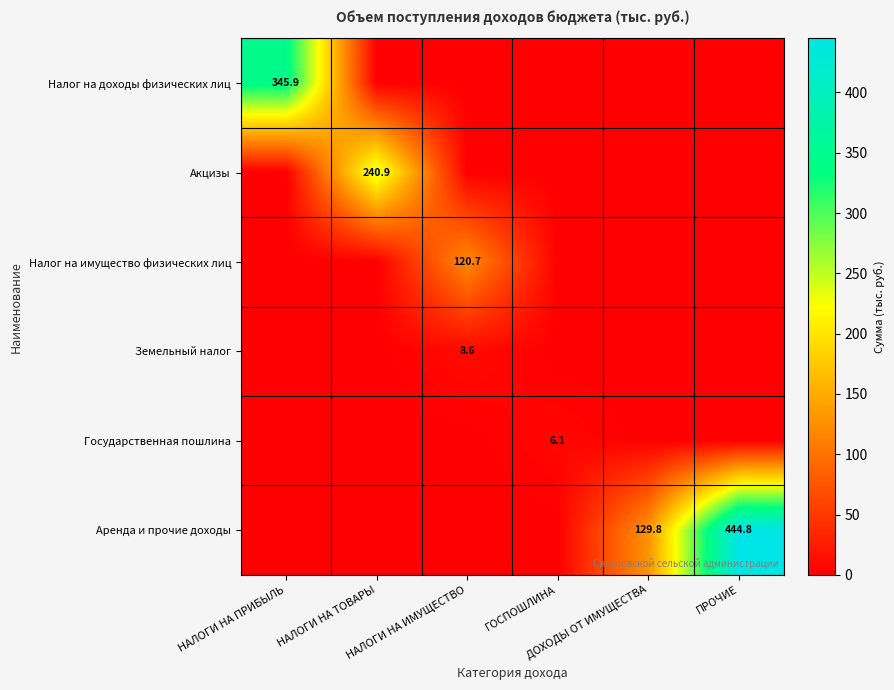

At how many categories does at least one series exceed 335?

2